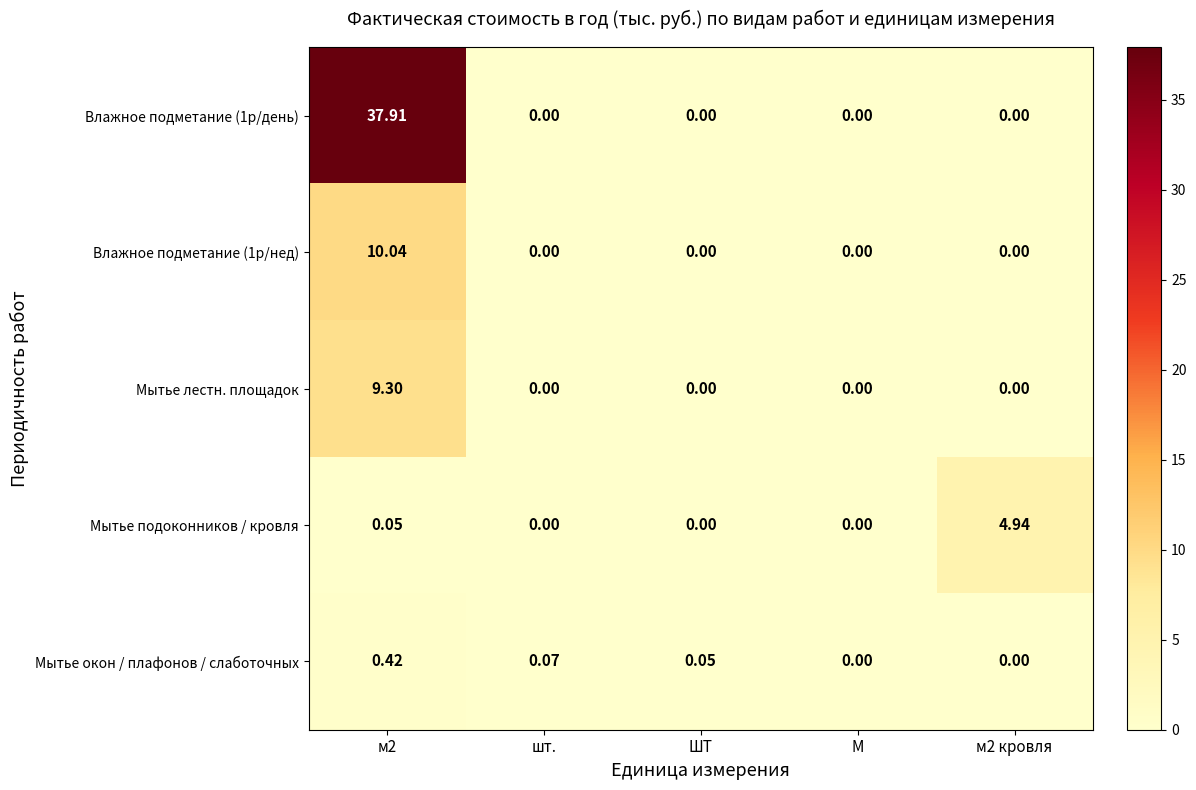

Is the value of Влажное подметание (1р/нед) at м2 greater than the value of Влажное подметание (1р/день) at м2 кровля?

Yes